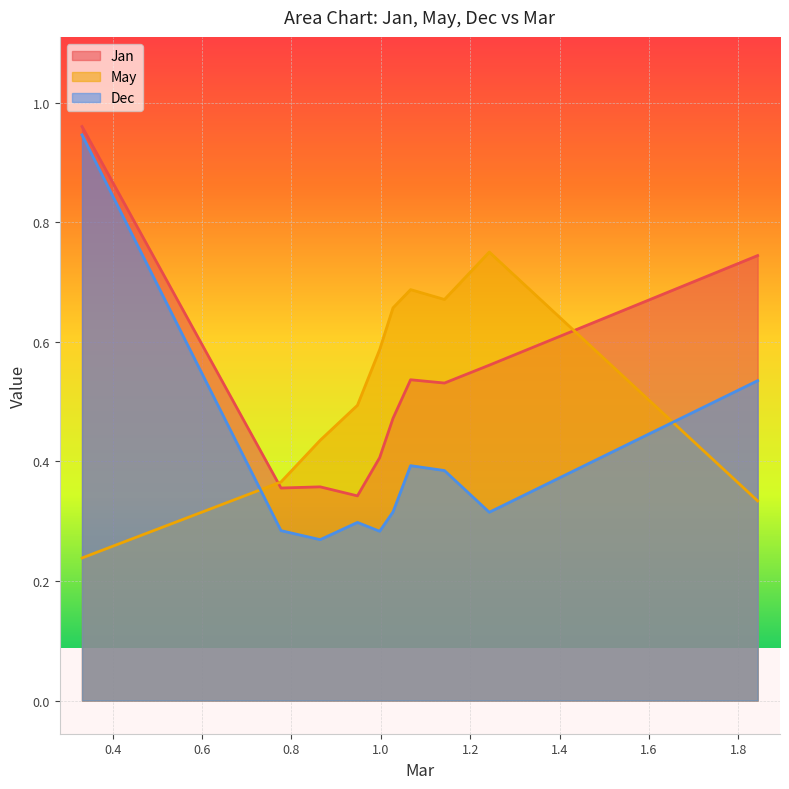

What value does the Dec series have at pct95?

0.5